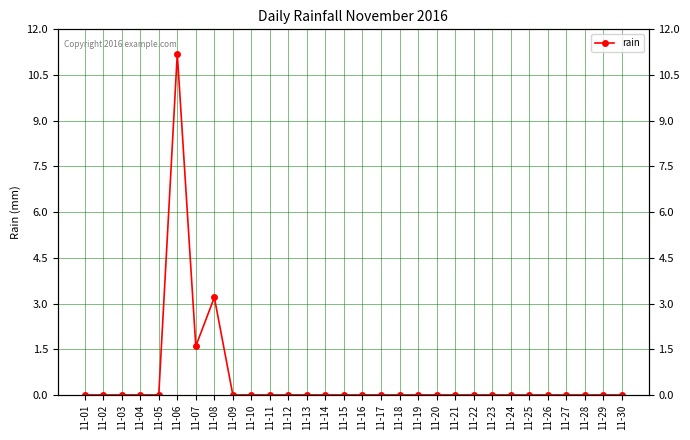

Reading left to right, list all the values displayed in this chart.

11-01=0.0	11-02=0.0	11-03=0.0	11-04=0.0	11-05=0.0	11-06=11.2	11-07=1.6	11-08=3.2	11-09=0.0	11-10=0.0	11-11=0.0	11-12=0.0	11-13=0.0	11-14=0.0	11-15=0.0	11-16=0.0	11-17=0.0	11-18=0.0	11-19=0.0	11-20=0.0	11-21=0.0	11-22=0.0	11-23=0.0	11-24=0.0	11-25=0.0	11-26=0.0	11-27=0.0	11-28=0.0	11-29=0.0	11-30=0.0